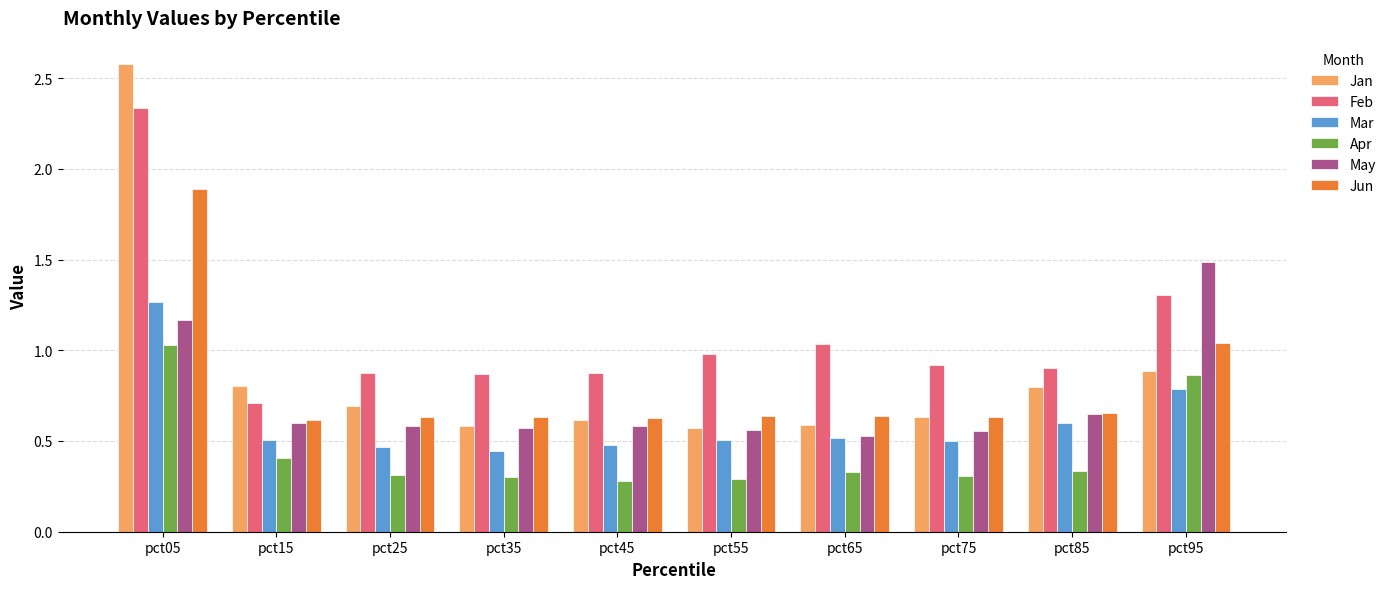

Which series has the largest total across all categories?

Feb